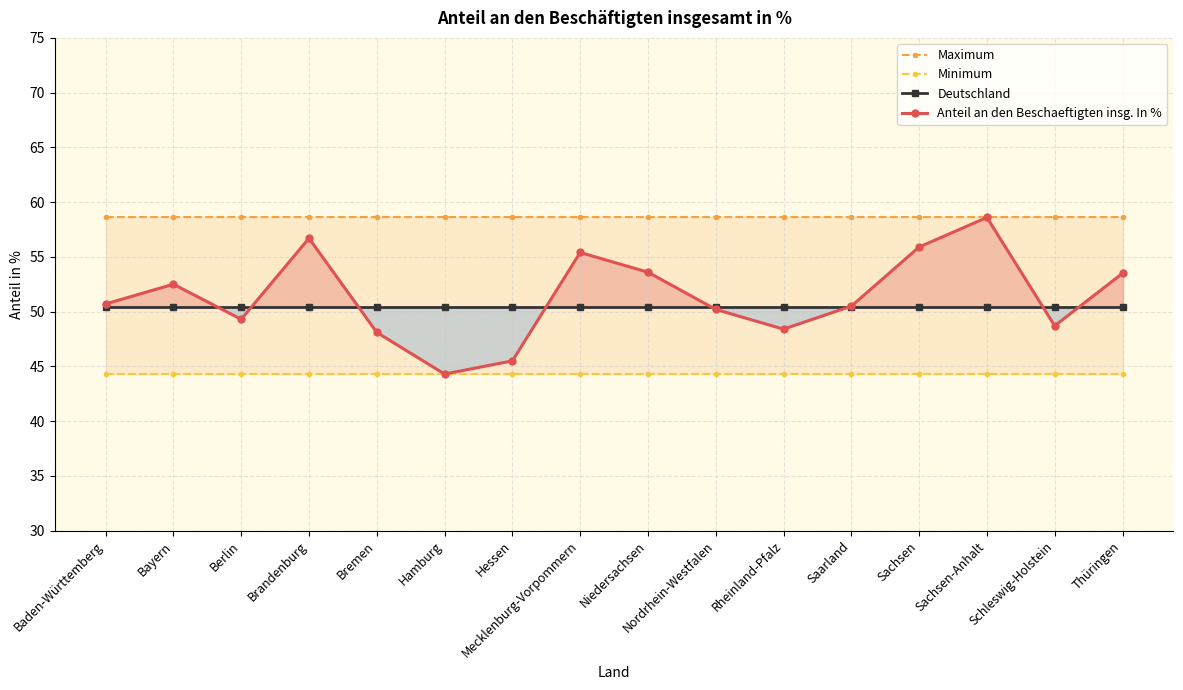

True or false: Deutschland and Minimum cross at least once.

False